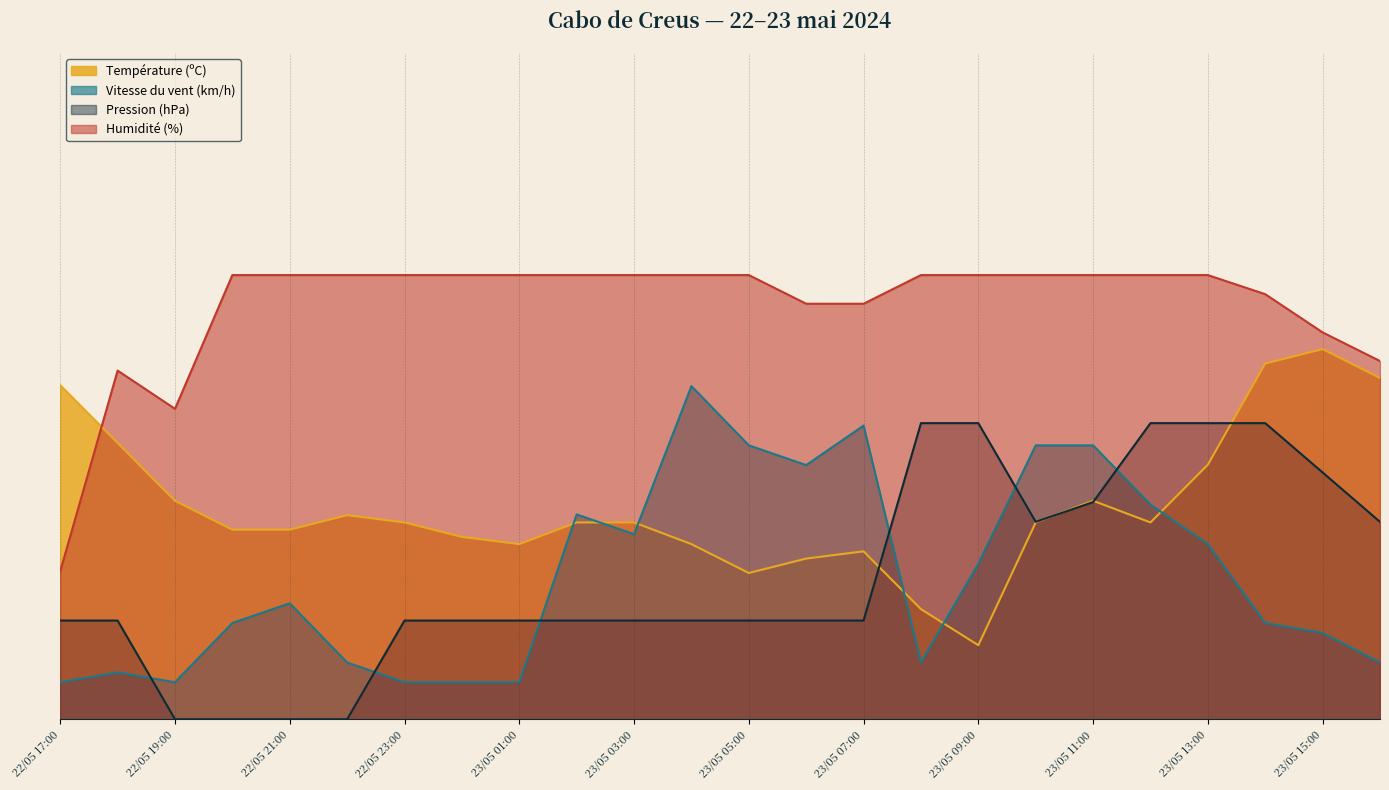

Which series has the largest range (max minus min)?

Température (ºC)